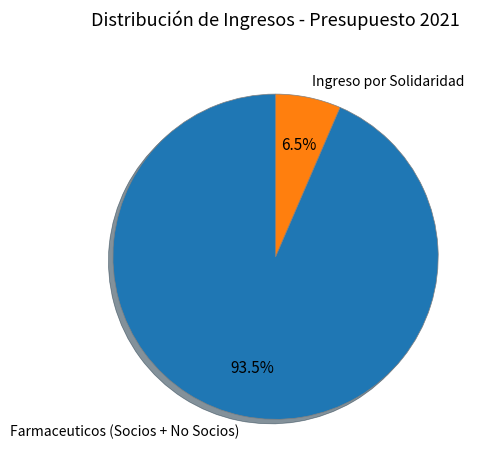

Which has a higher value, Farmaceuticos (Socios + No Socios) or Ingreso por Solidaridad?

Farmaceuticos (Socios + No Socios)